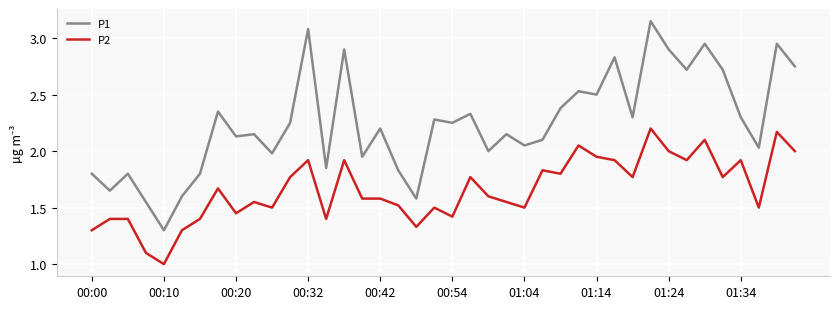

Which series has the largest total across all categories?

P1